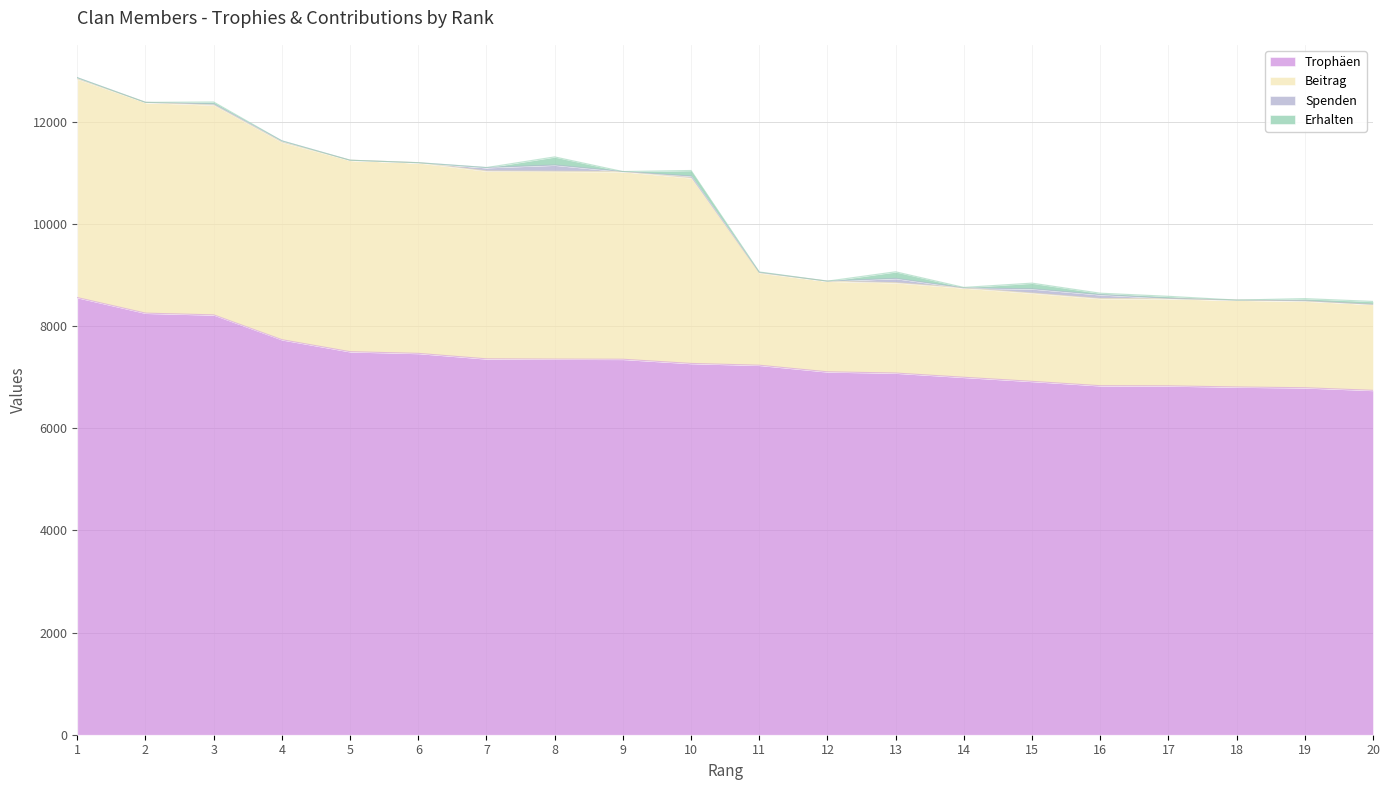

What is the highest value of the Trophäen series?

8561